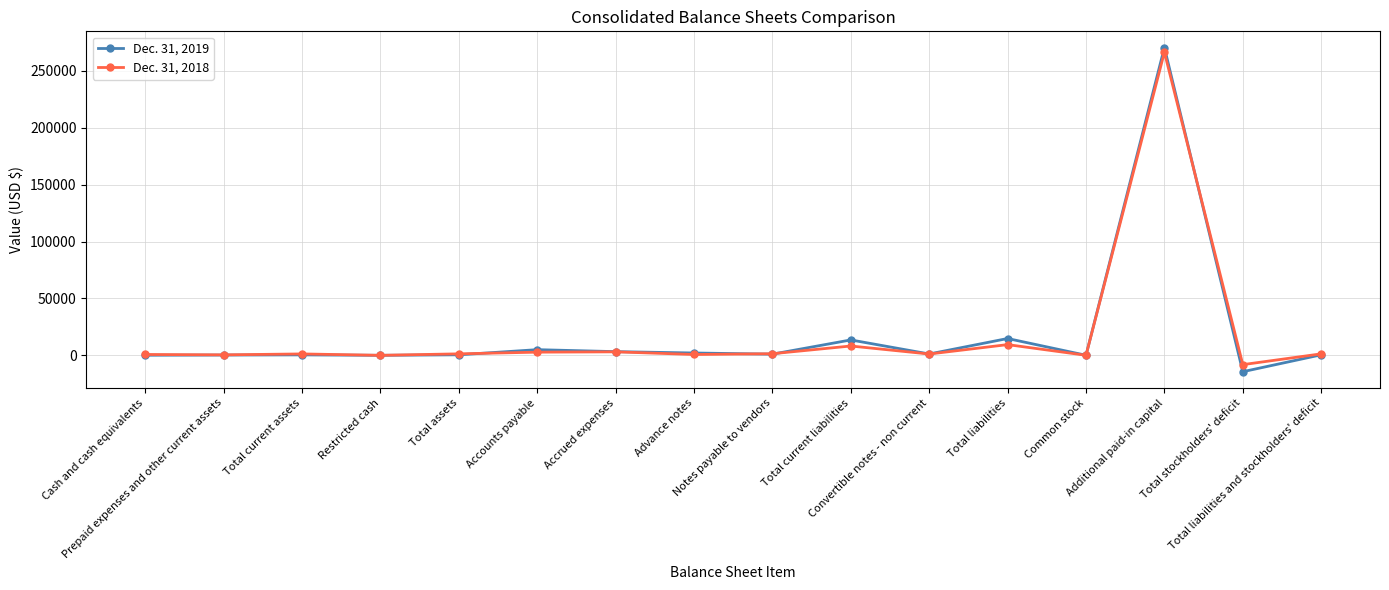

What is the total value across all series at Common stock?

224